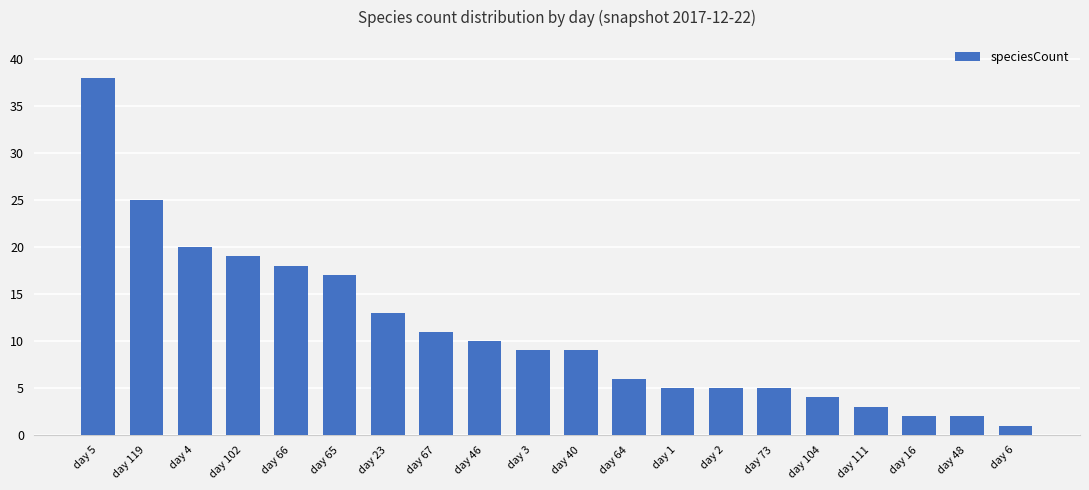

What is the value of the 10th bar from the left?

9